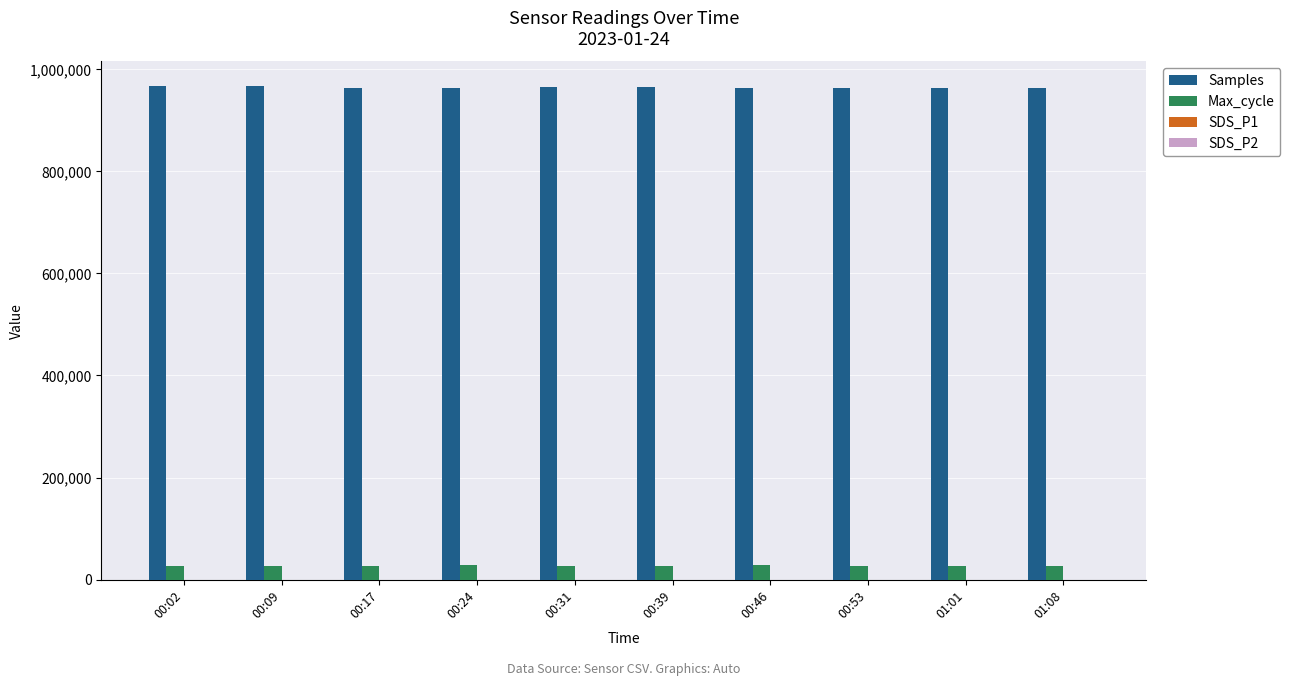

What is the highest value of the Samples series?

967433.0